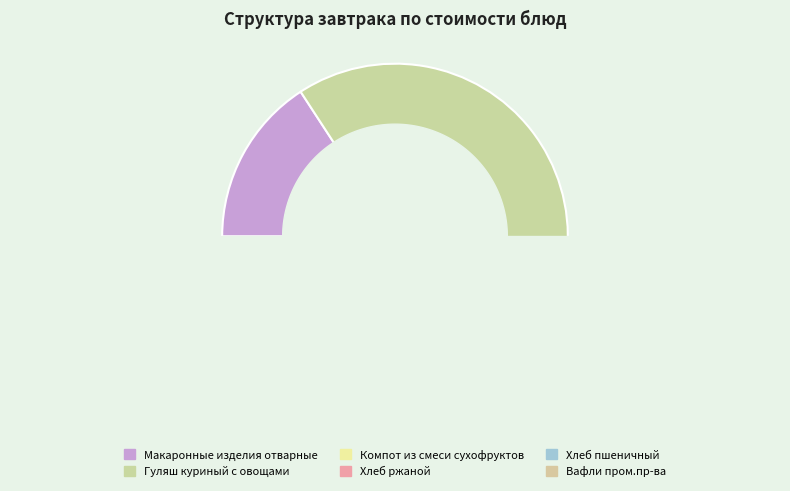

Is the sum of Гуляш куриный с овощами and Хлеб ржаной greater than half?

Yes